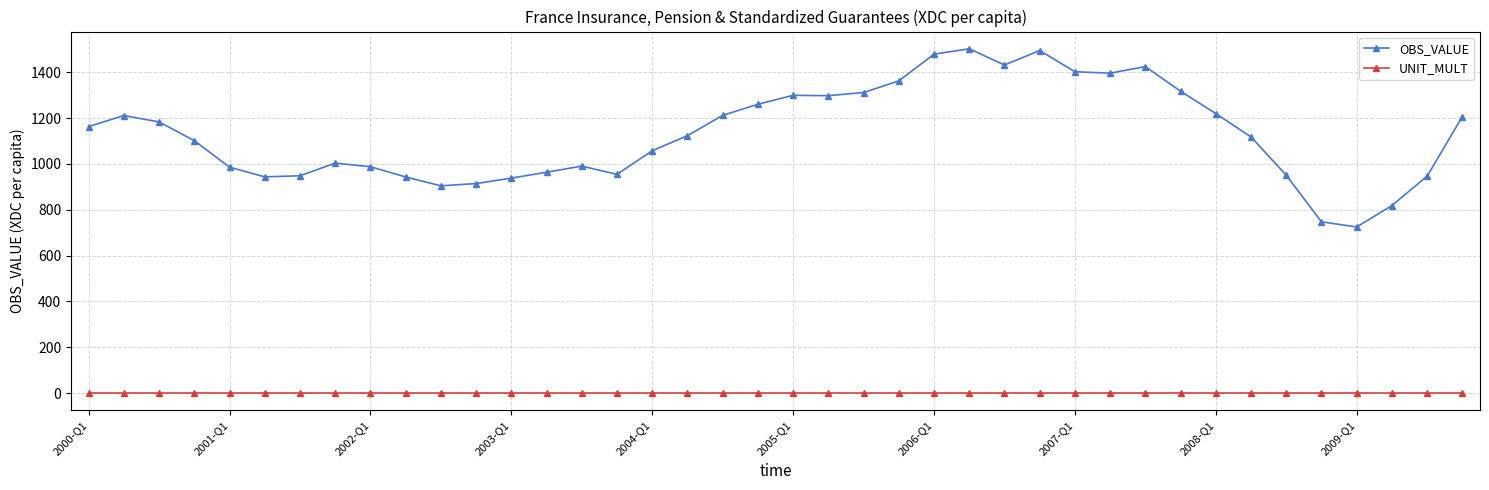

Is this an area chart (filled region under the line)?

No